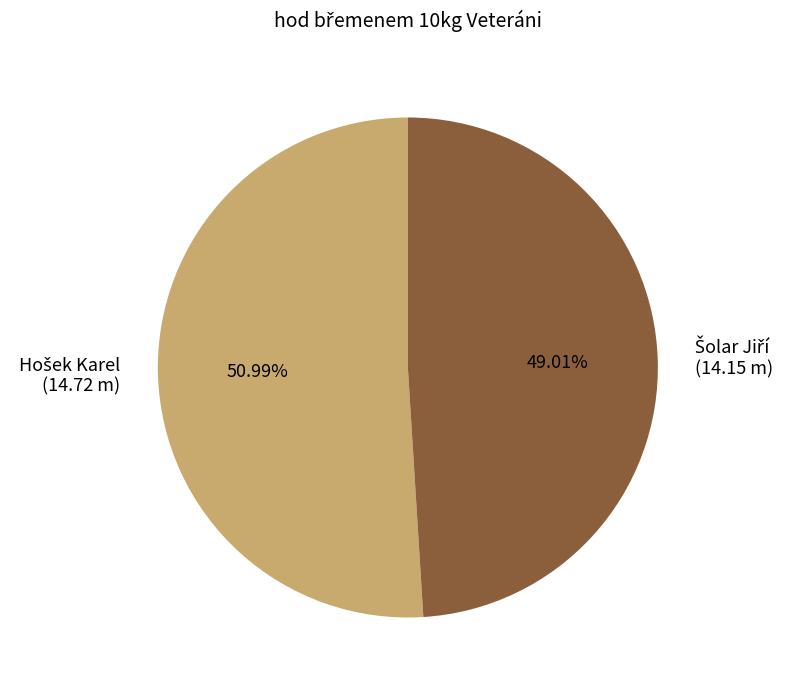

Is there a majority slice in this chart?

Yes